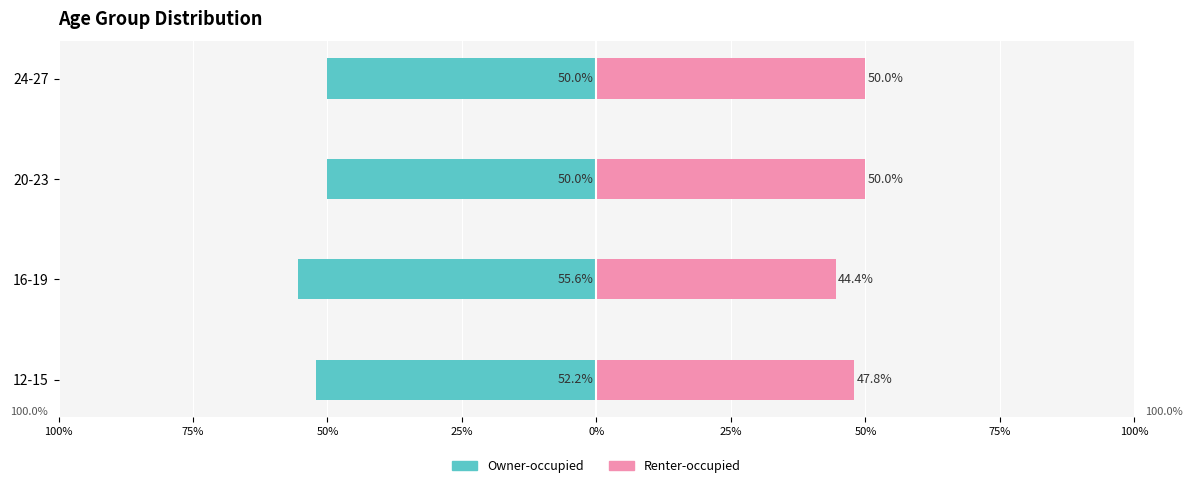

Is it true that Owner-occupied equals -91.9 at 16-19?

False